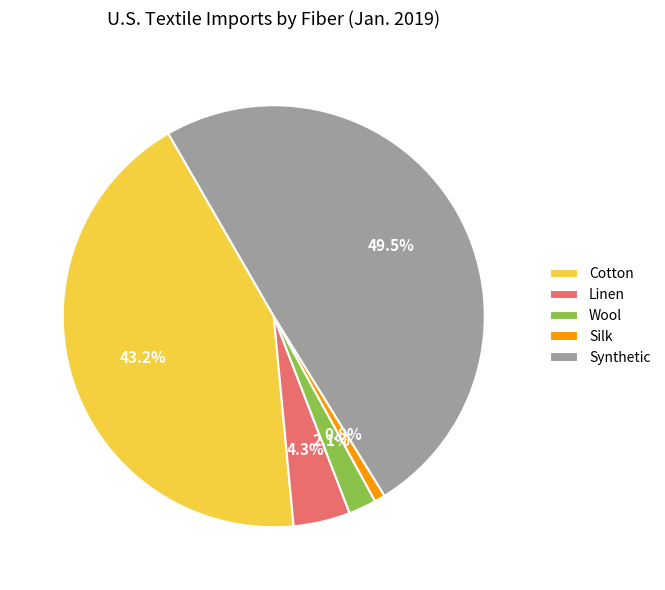

Which slice is the largest?

Synthetic